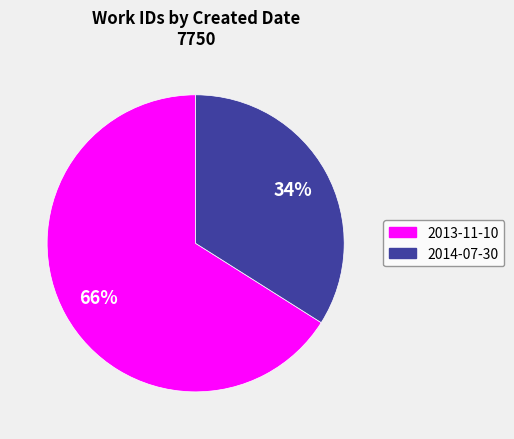

To the nearest percent, what portion does 2013-11-10 represent?

66%